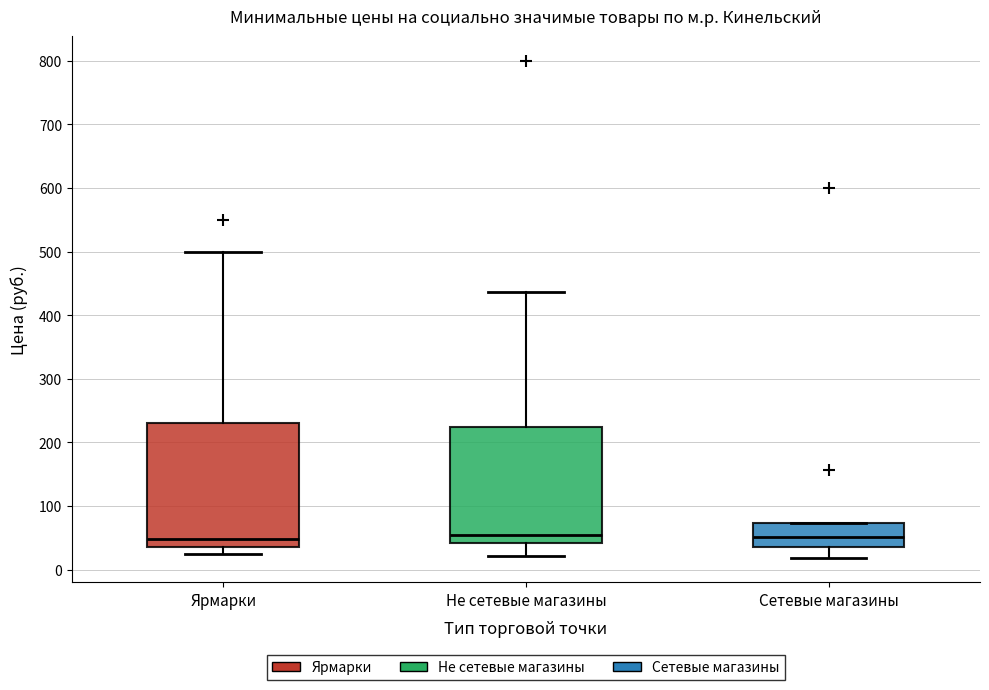

Where does the median line of the box for Не сетевые магазины sit on the y-axis? The values are not printed on the chart, so give them approximately, as read against the axis.

60